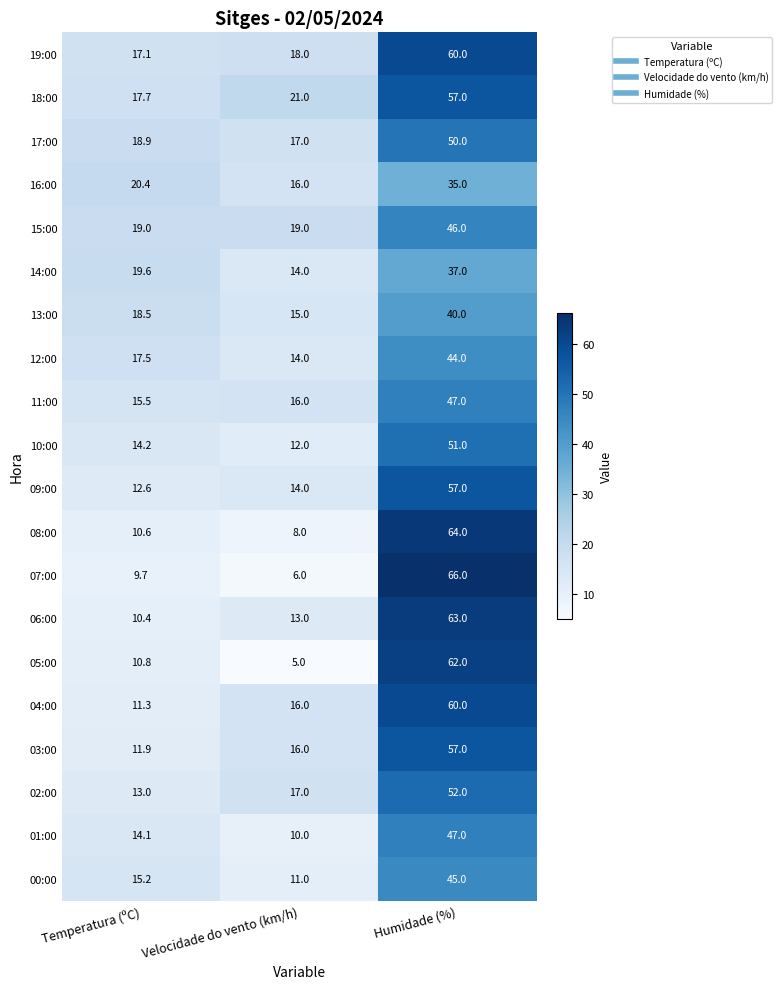

True or false: 15:00 has a value of 19.0 at Temperatura (ºC).

True